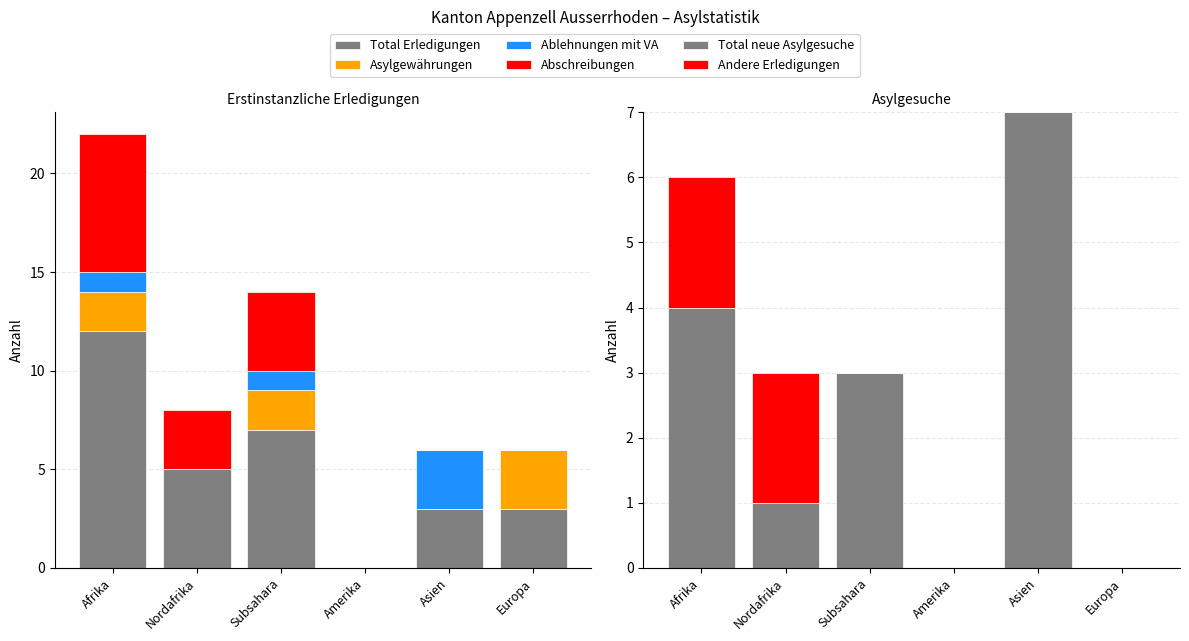

What are all the series names shown in the legend?

Total Erledigungen, Asylgewährungen, Ablehnungen mit VA, Abschreibungen, Total neue Asylgesuche, Andere Erledigungen